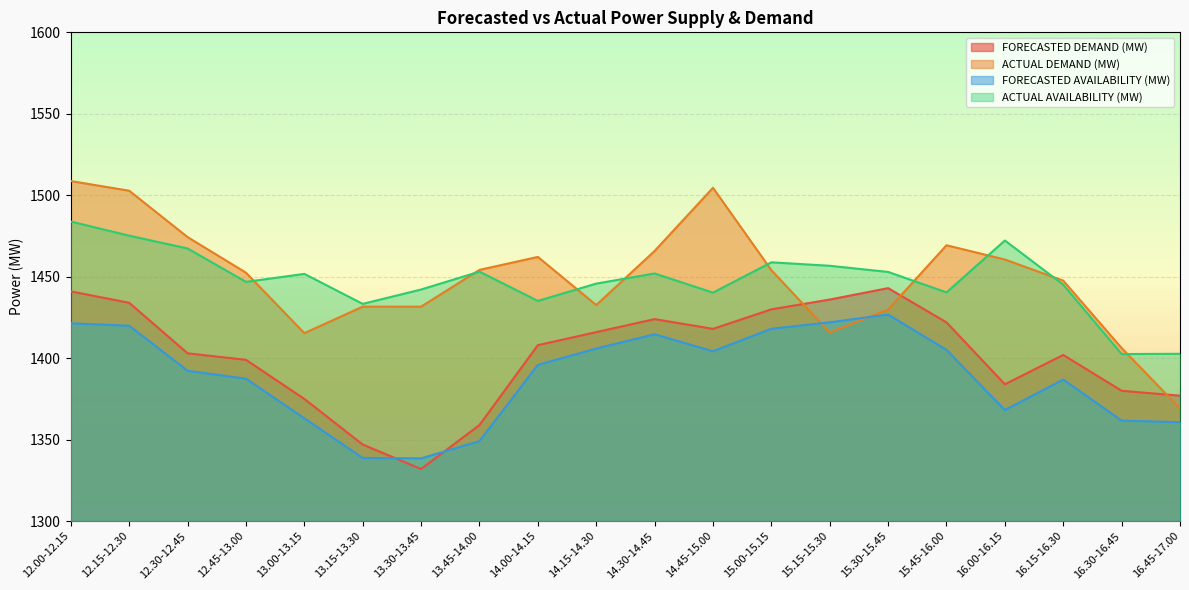

What is the label of the 5th point from the left?

13.00-13.15